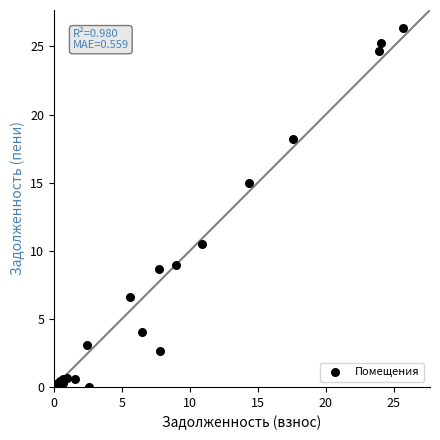

What Y value in the scatter plot is closest to 13?

15.0